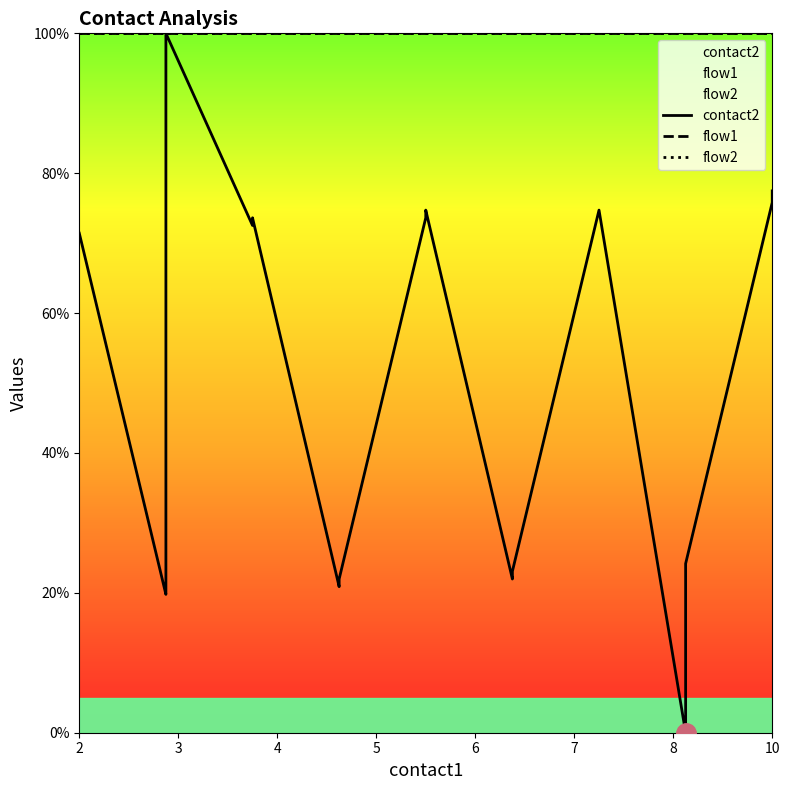

What is the label of the 3rd point from the left?

4